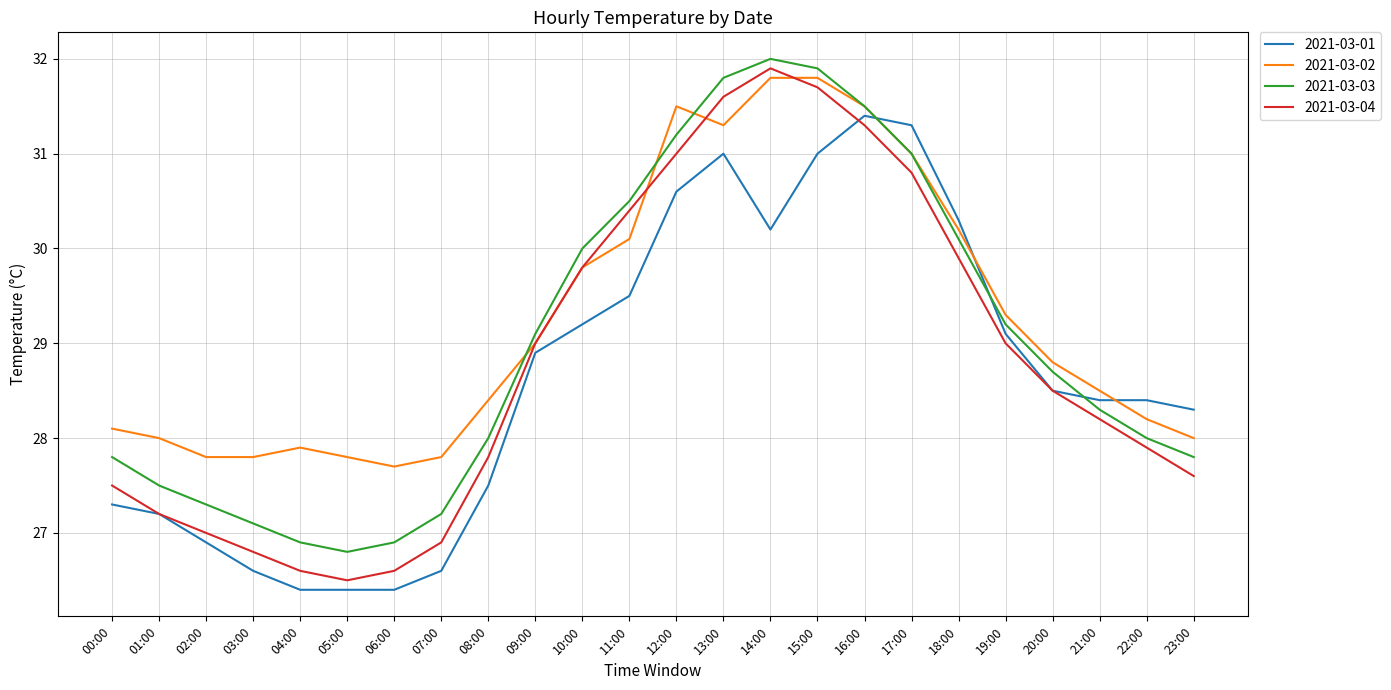

At which label is 2021-03-02 closest to 29?

09:00